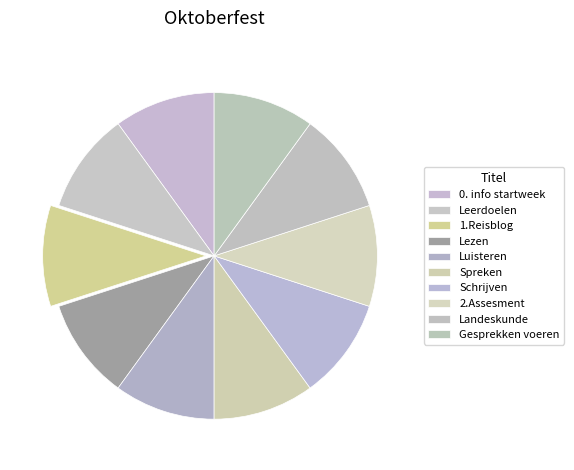

What is the total percentage of 1.Reisblog and 0. info startweek?

20.0%